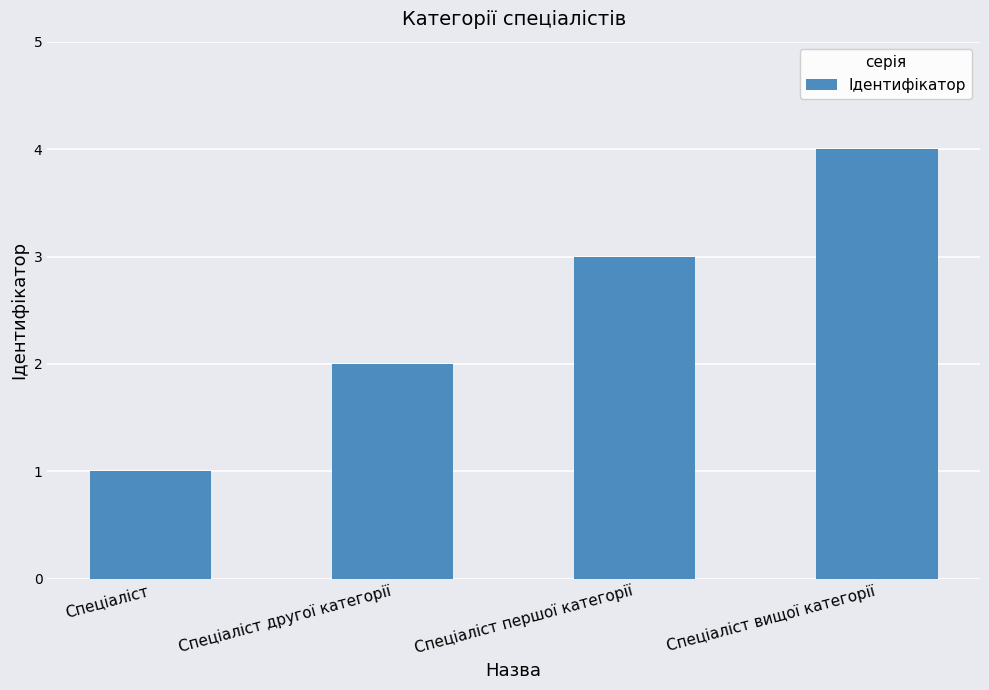

Reading left to right, transcribe all the data shown in this chart.

Спеціаліст=1	Спеціаліст другої категорії=2	Спеціаліст першої категорії=3	Спеціаліст вищої категорії=4